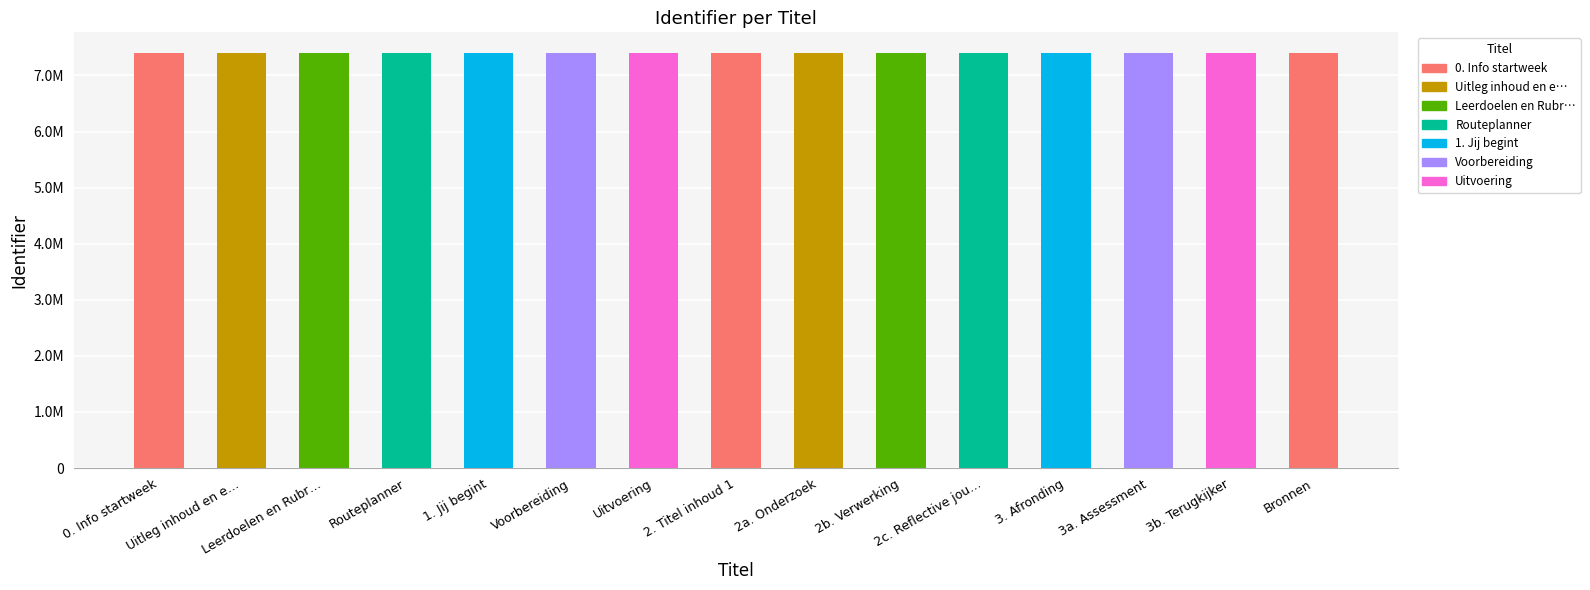

Where is the data nearest to the value 7399377?

Uitvoering